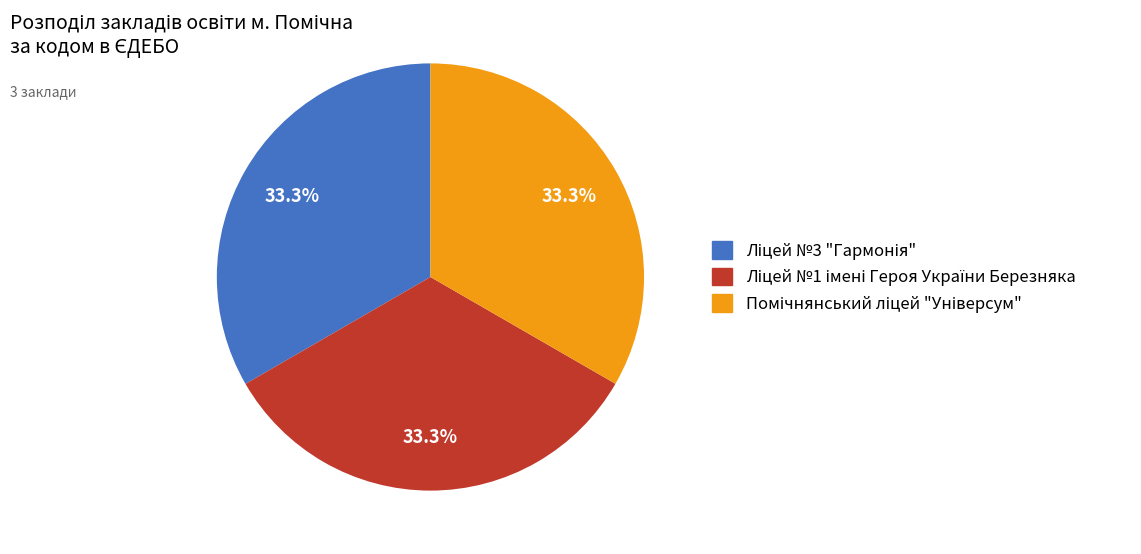

Is there a majority slice in this chart?

No